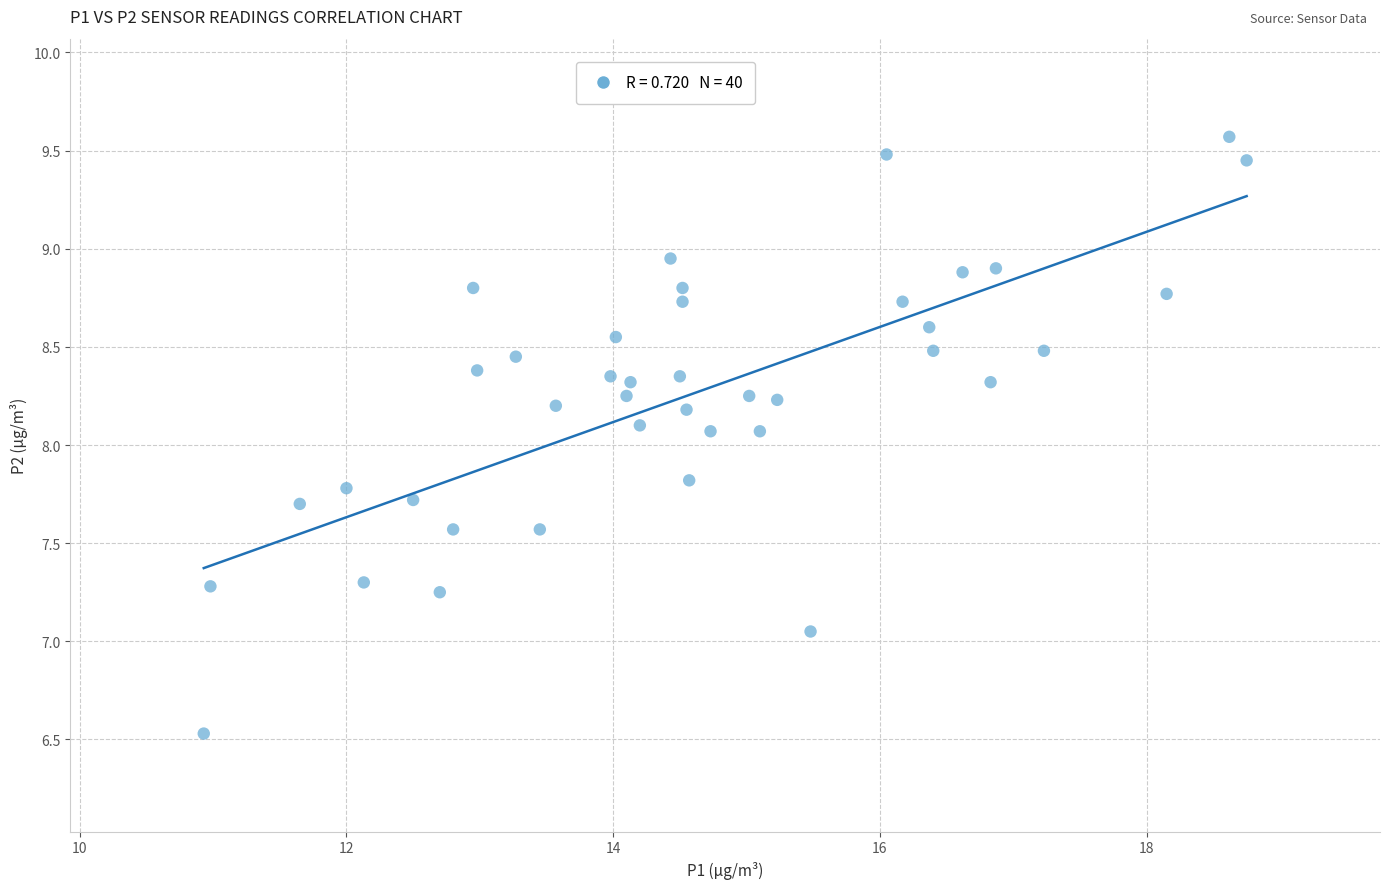

What is the range of X values (max minus min)?

7.8